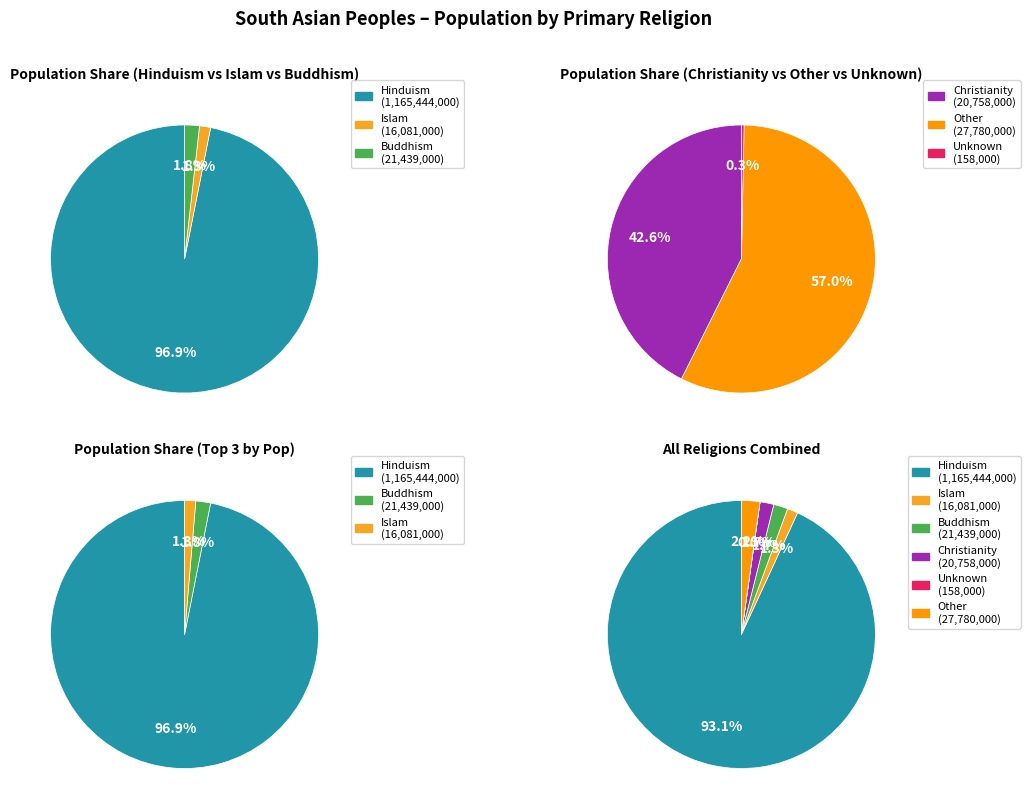

Is there a majority slice in this chart?

Yes